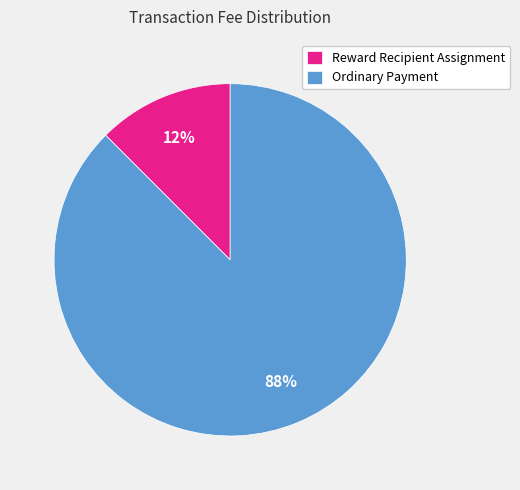

Does any single category account for the majority?

Yes